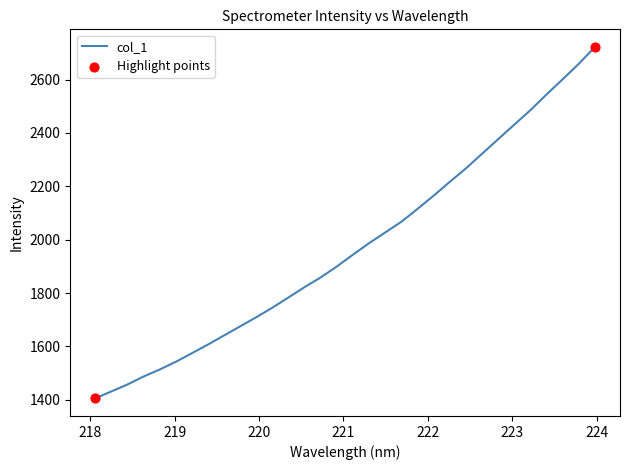

What is the minimum value shown in the chart?

1405.1